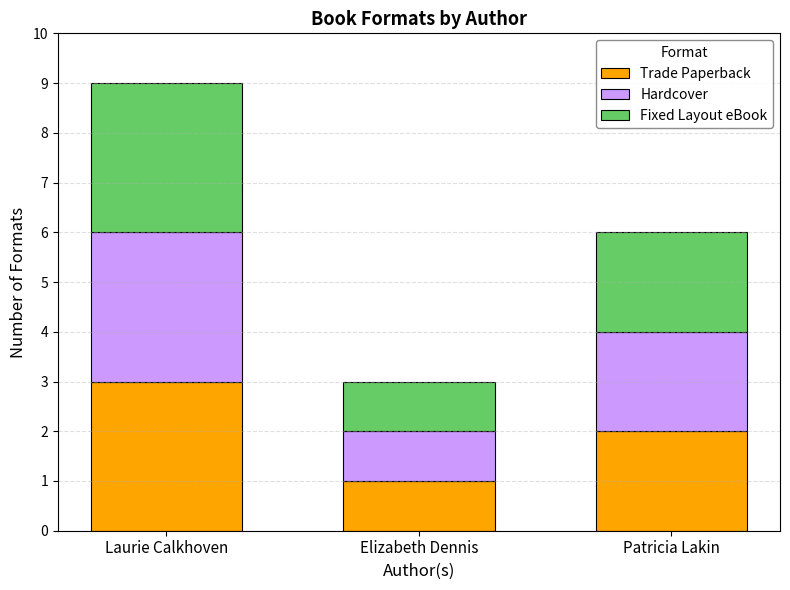

Reading left to right, what are the values for Trade Paperback?

3	1	2